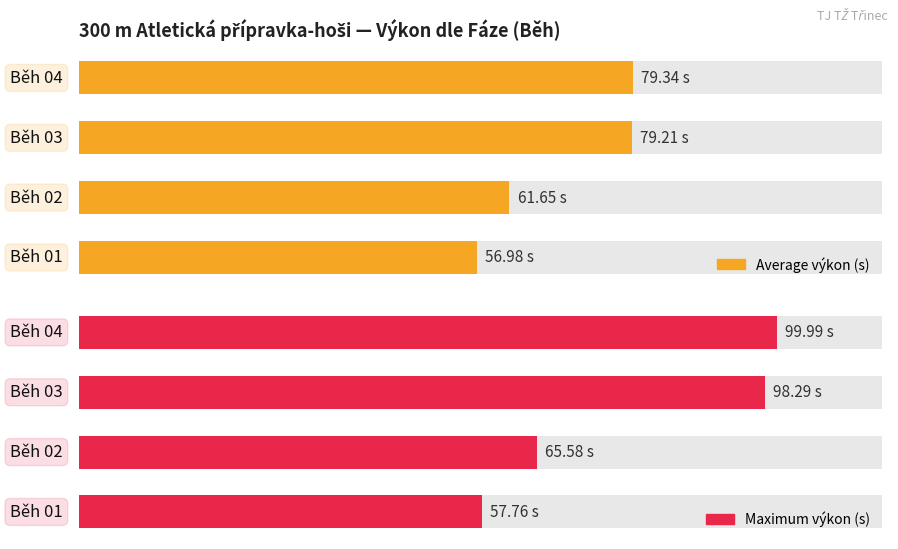

How many series are shown in this chart?

2